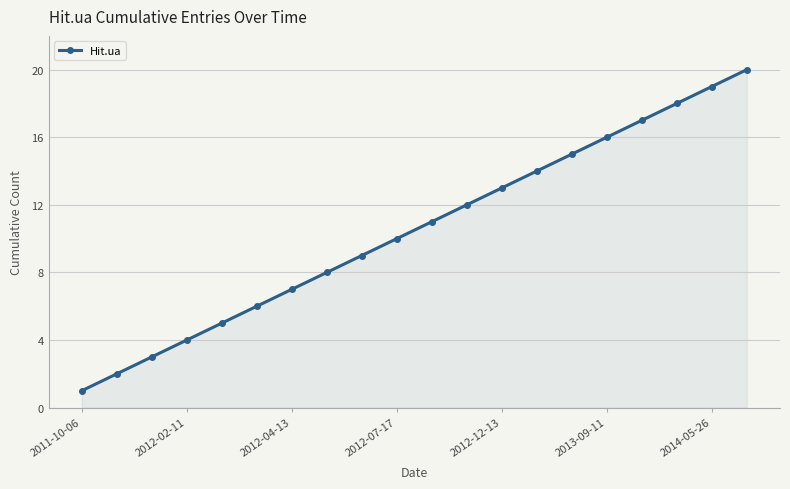

What is the difference between the second highest and minimum values?

18